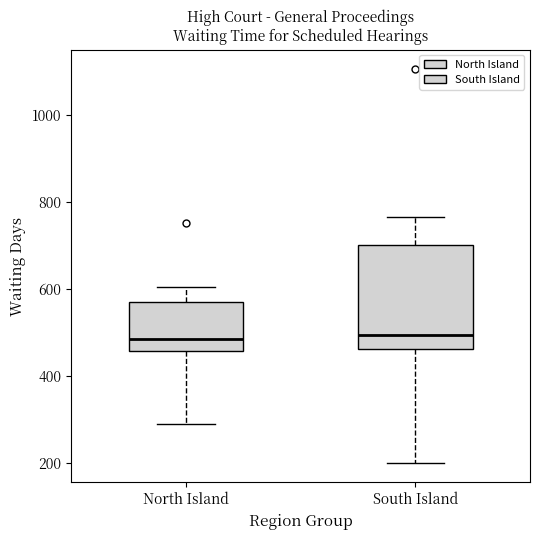

Reading left to right, read every box against the y-axis: the position of its median line, the range the box covers, and the ends of its whiskers. The values are not printed on the chart, so give them approximately, as read against the axis.

North Island: median 480, box 460 to 560, whiskers 280 to 600
South Island: median 500, box 460 to 700, whiskers 200 to 760